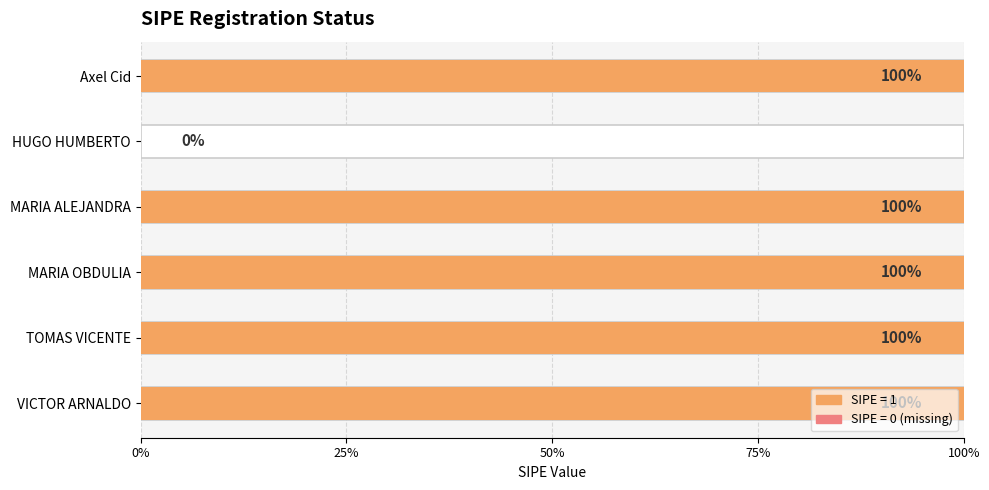

Rank the categories by value from lowest to highest.

HUGO HUMBERTO, Axel Cid, MARIA ALEJANDRA, MARIA OBDULIA, TOMAS VICENTE, VICTOR ARNALDO